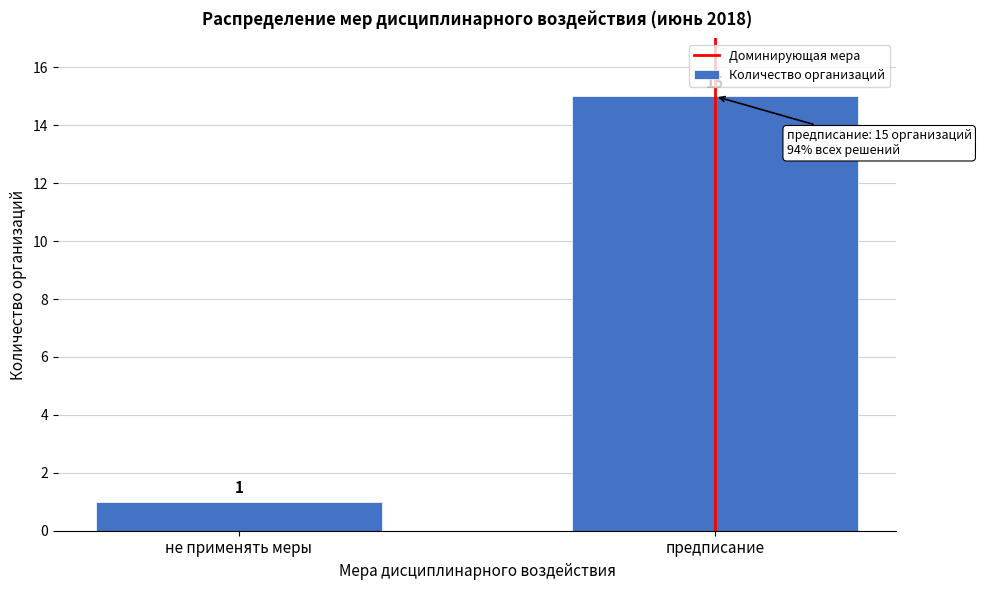

Reading left to right, extract all data points from this chart.

не применять меры=1	предписание=15